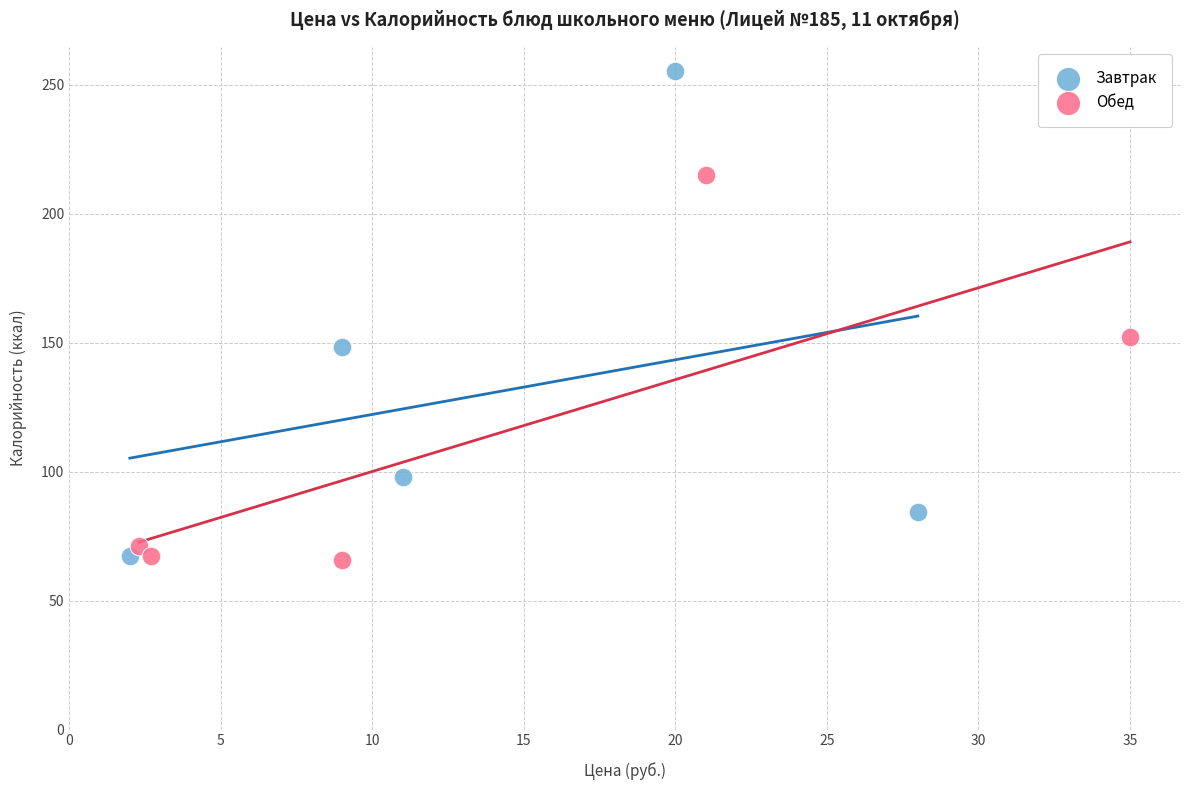

Which series has the largest Y range (max minus min)?

Завтрак